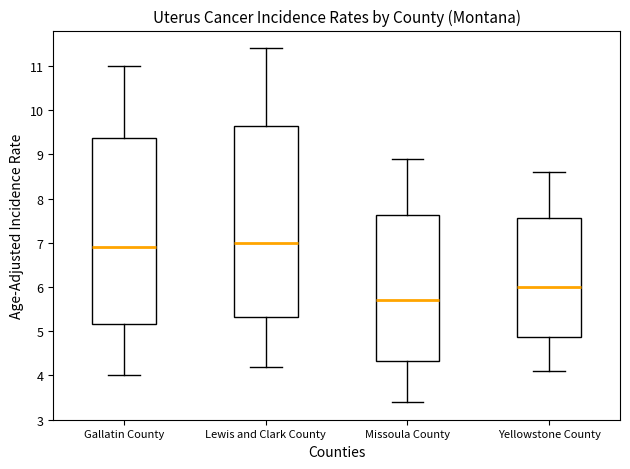

Reading left to right, transcribe this box plot: for each box, give where its median line is, the range the box spans, and where its two whiskers end, as read against the y-axis. The values are not printed on the chart, so give them approximately, as read against the axis.

Gallatin County: median 6.9, box 5.2 to 9.4, whiskers 4.0 to 11.0
Lewis and Clark County: median 7.0, box 5.3 to 9.6, whiskers 4.2 to 11.4
Missoula County: median 5.7, box 4.3 to 7.6, whiskers 3.4 to 8.9
Yellowstone County: median 6.0, box 4.9 to 7.6, whiskers 4.1 to 8.6